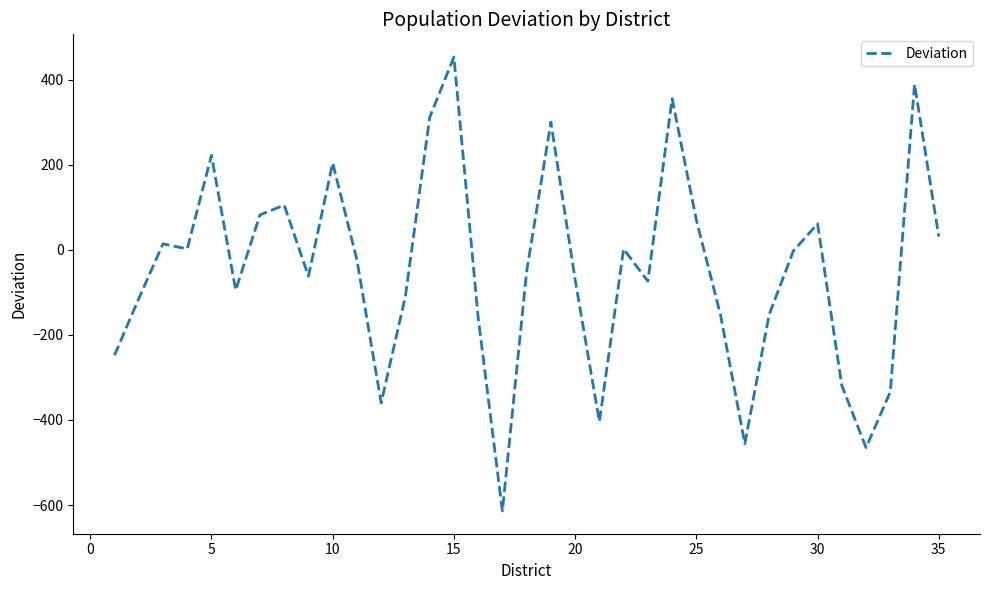

What is the difference between the maximum and minimum values?

1067